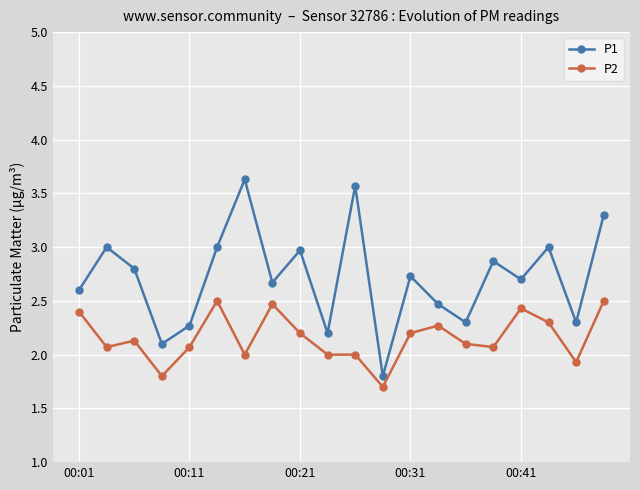

Rank the series by their maximum value, from lowest to highest.

P2, P1